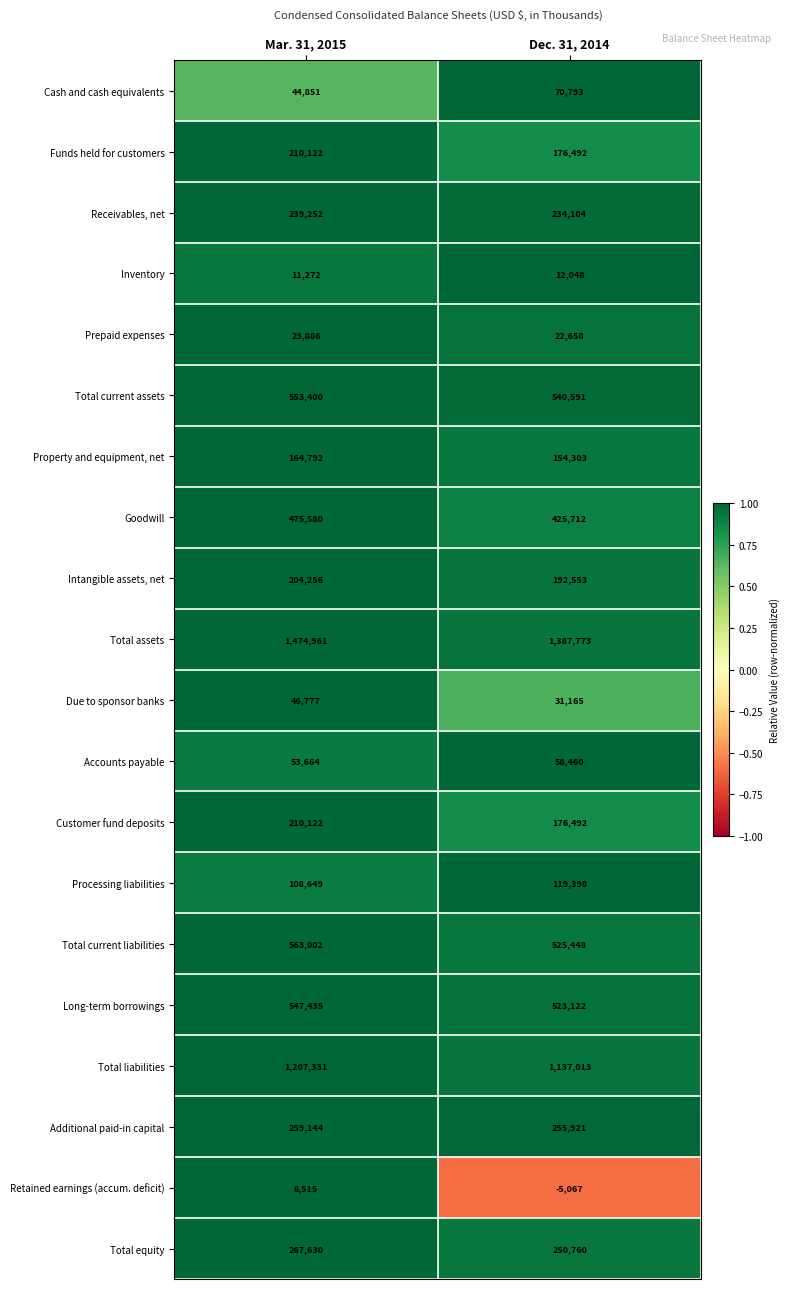

What is the sum of all Due to sponsor banks values?

77942